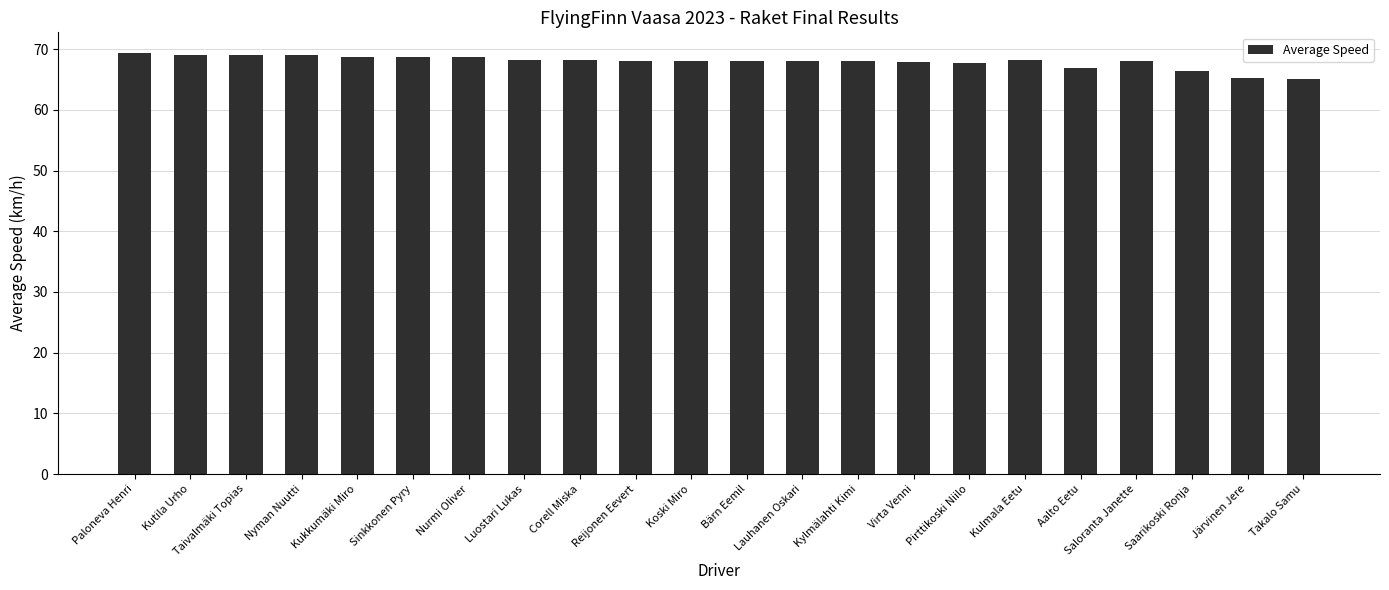

What position from the right is Bärn Eemil?

11